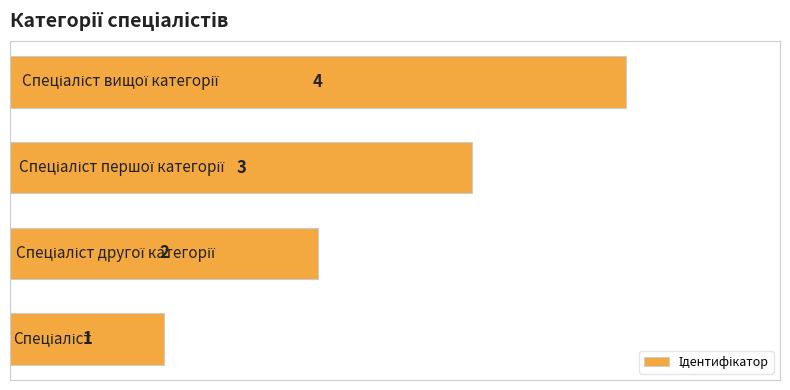

Count the values in the range 2 to 4.

3